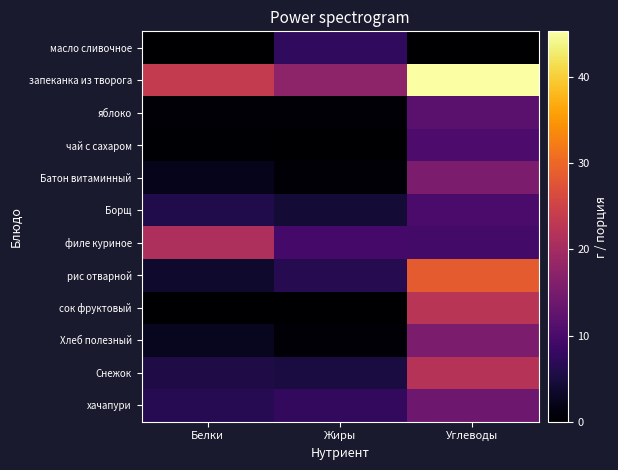

Rank the series at Углеводы from highest to lowest value.

запеканка из творога, рис отварной, сок фруктовый, Снежок, Хлеб полезный, Батон витаминный, хачапури, яблоко, чай с сахаром, Борщ, филе куриное, масло сливочное